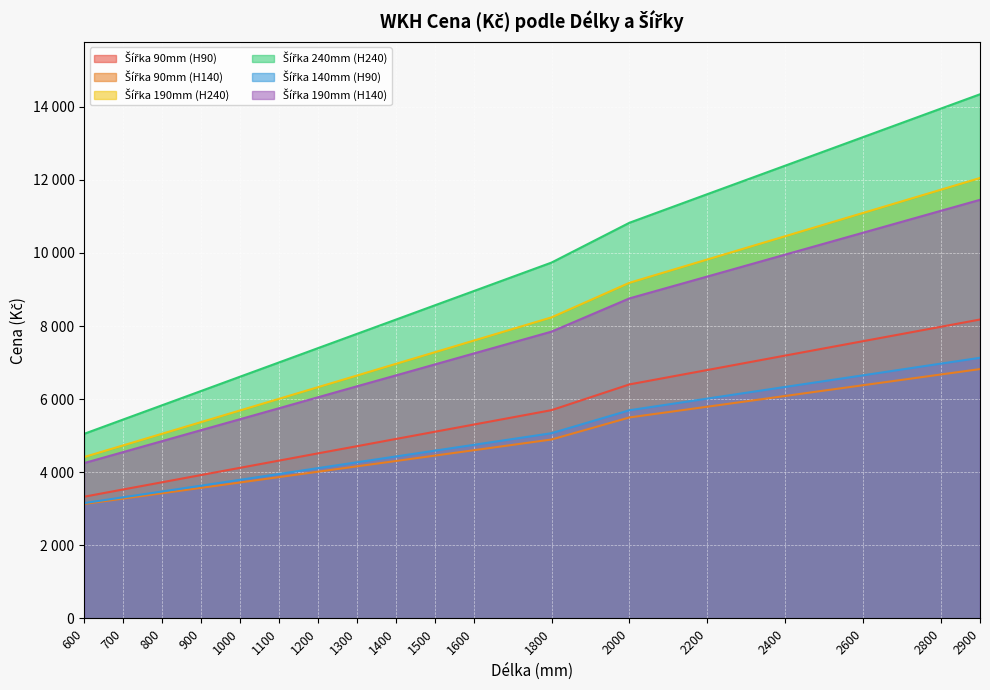

The value of Šířka 90mm (H90) at 1500 is 5107. True or false?

True